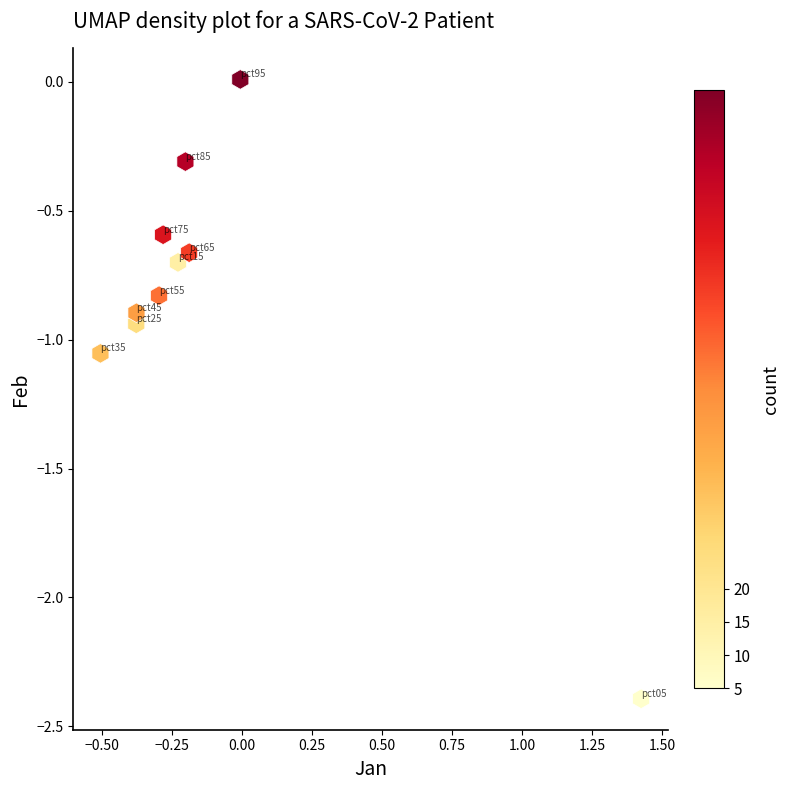

What is the range of X values (max minus min)?

1.9